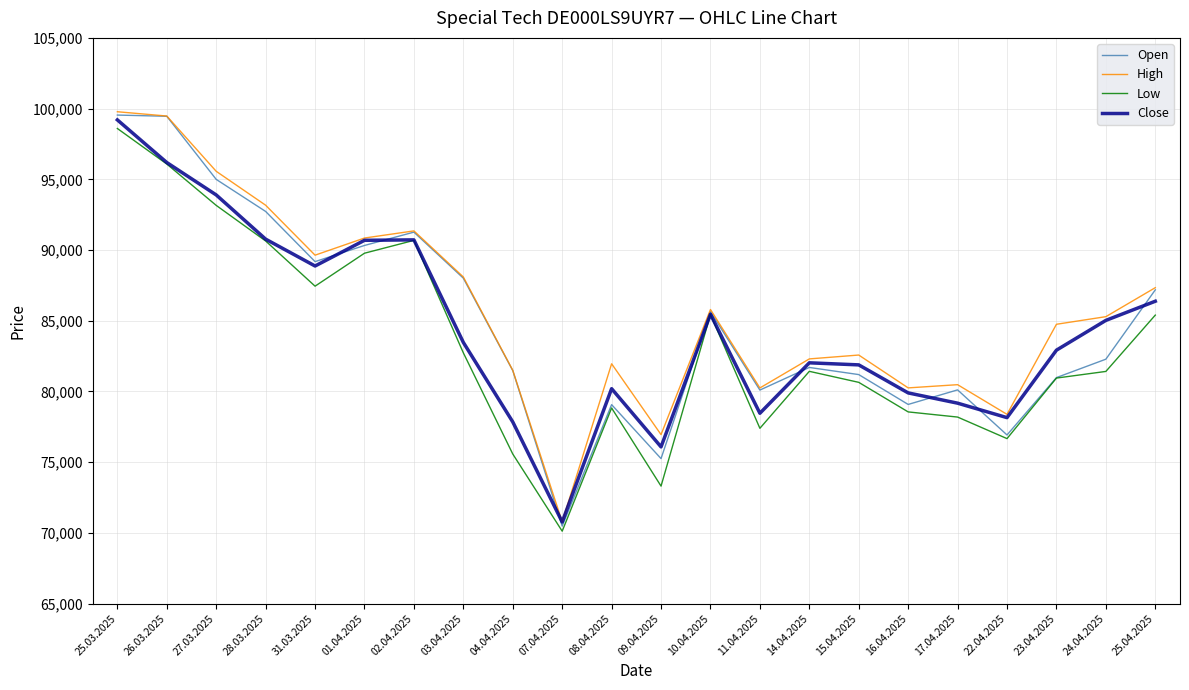

Is this an area chart (filled region under the line)?

No